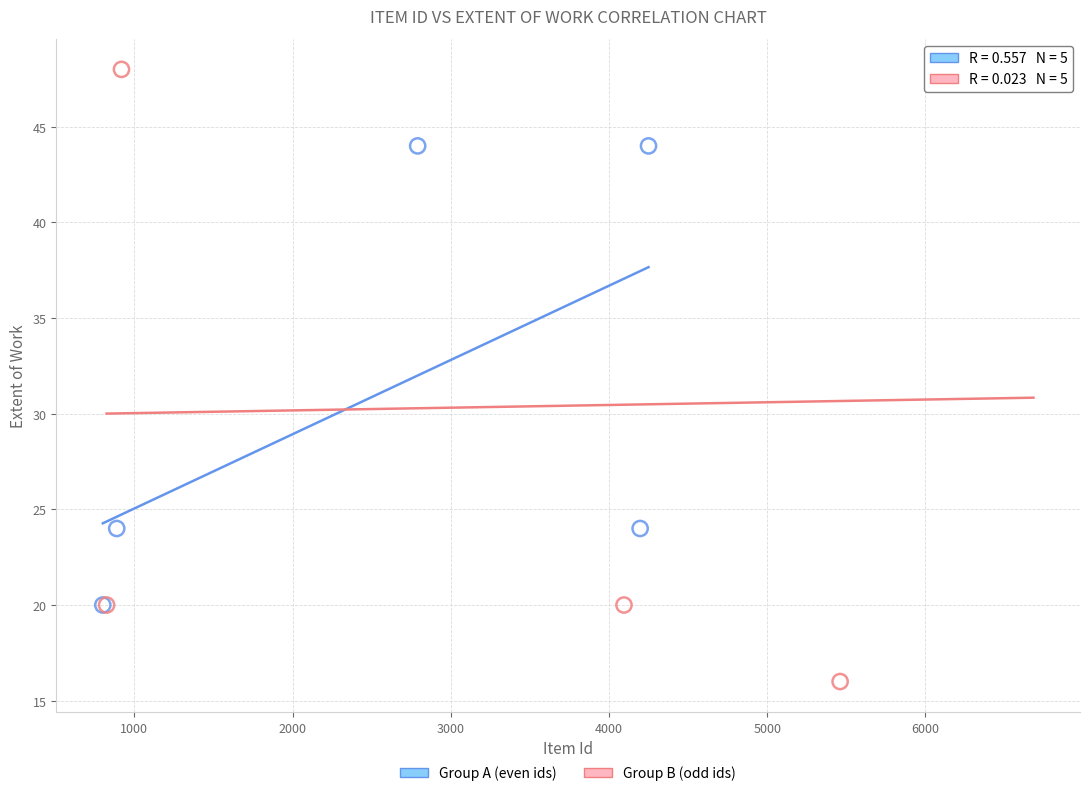

Which series contains the lowest Y value?

Group B (odd ids)